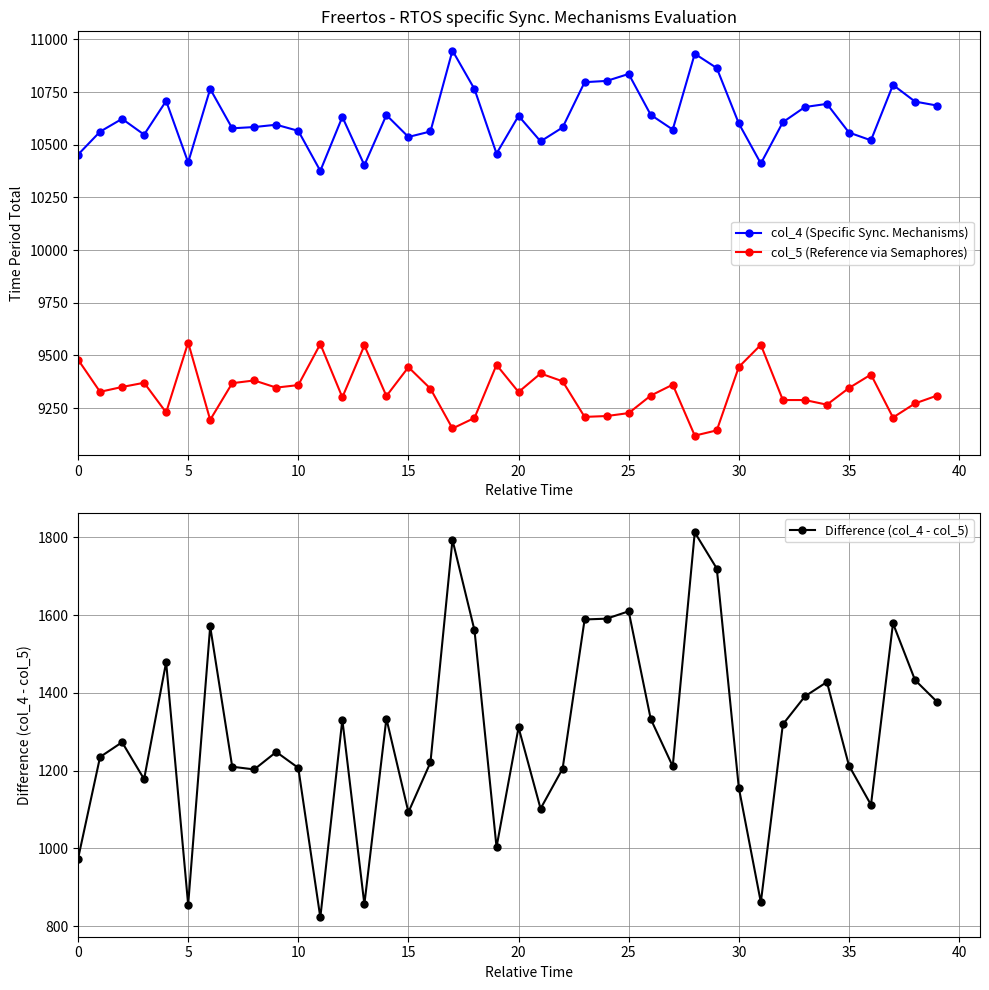

What value does the col_4 (Specific Sync. Mechanisms) series have at 21, to the nearest 100?

10500